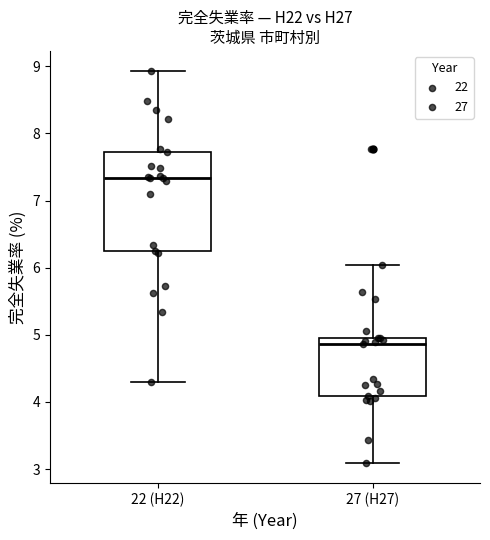

Comparing the boxes themselves (not the whiskers), which one is the tallest?

22 (H22)